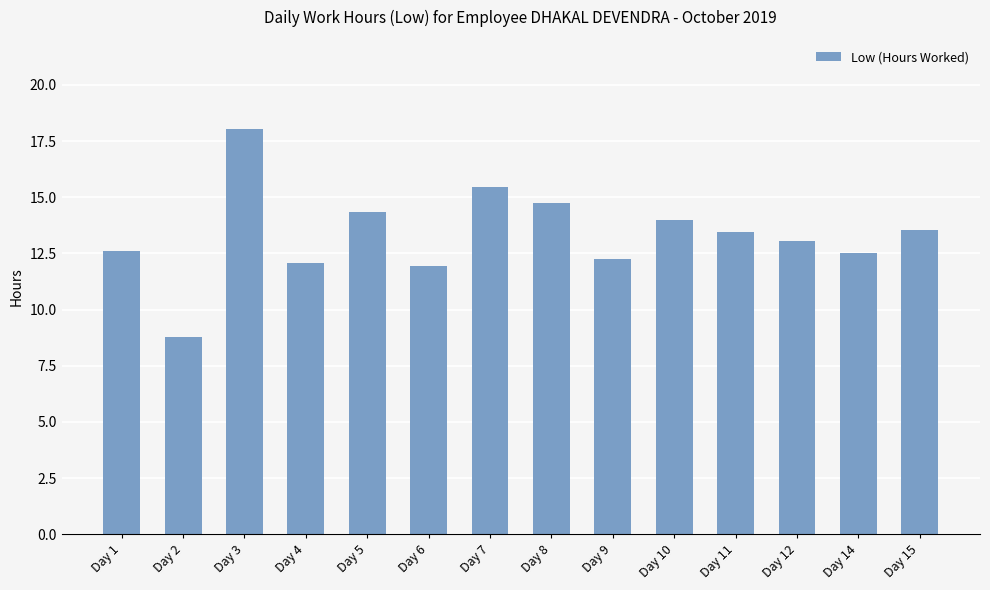

The value at Day 6 is 4.9. True or false?

False